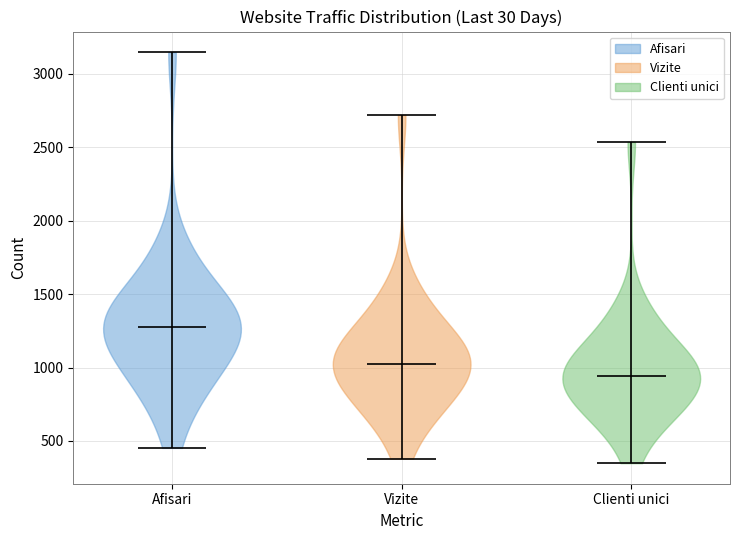

Reading left to right, read every violin against the y-axis: where its median line is, and the lowest and highest points it reaches. The values are not printed on the chart, so give them approximately, as read against the axis.

Afisari: median line 1300, lowest point 450, highest point 3150
Vizite: median line 1000, lowest point 400, highest point 2700
Clienti unici: median line 950, lowest point 350, highest point 2550